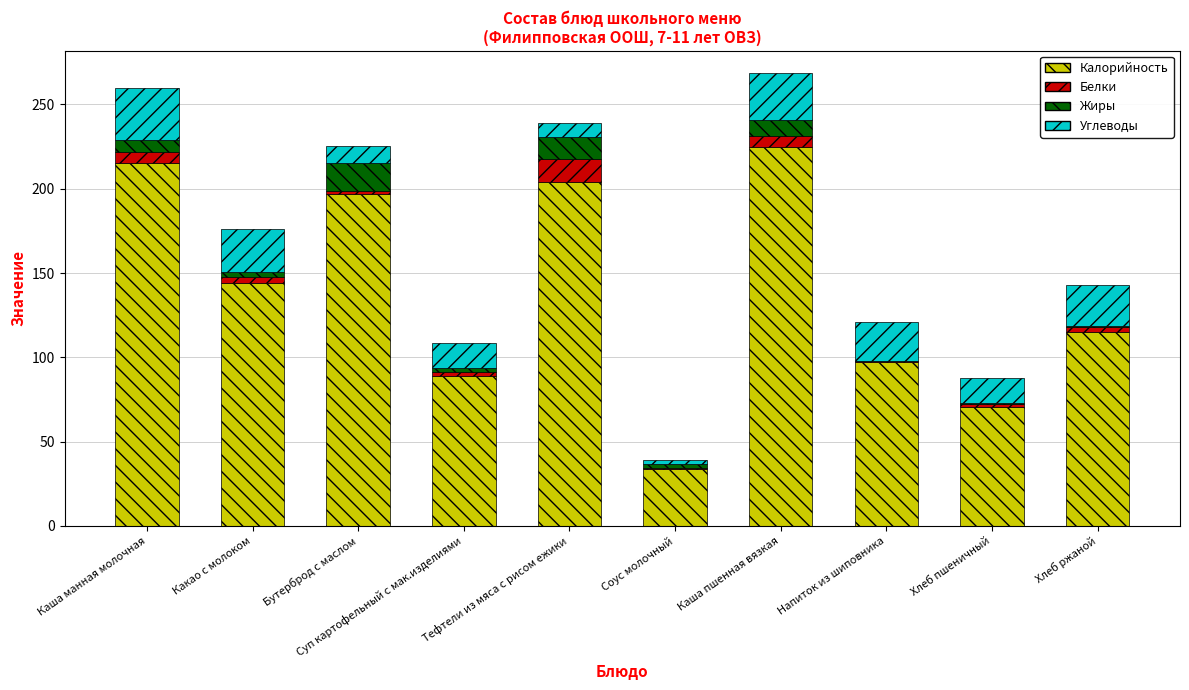

Is it true that Калорийность equals 32.8 at Хлеб пшеничный?

False